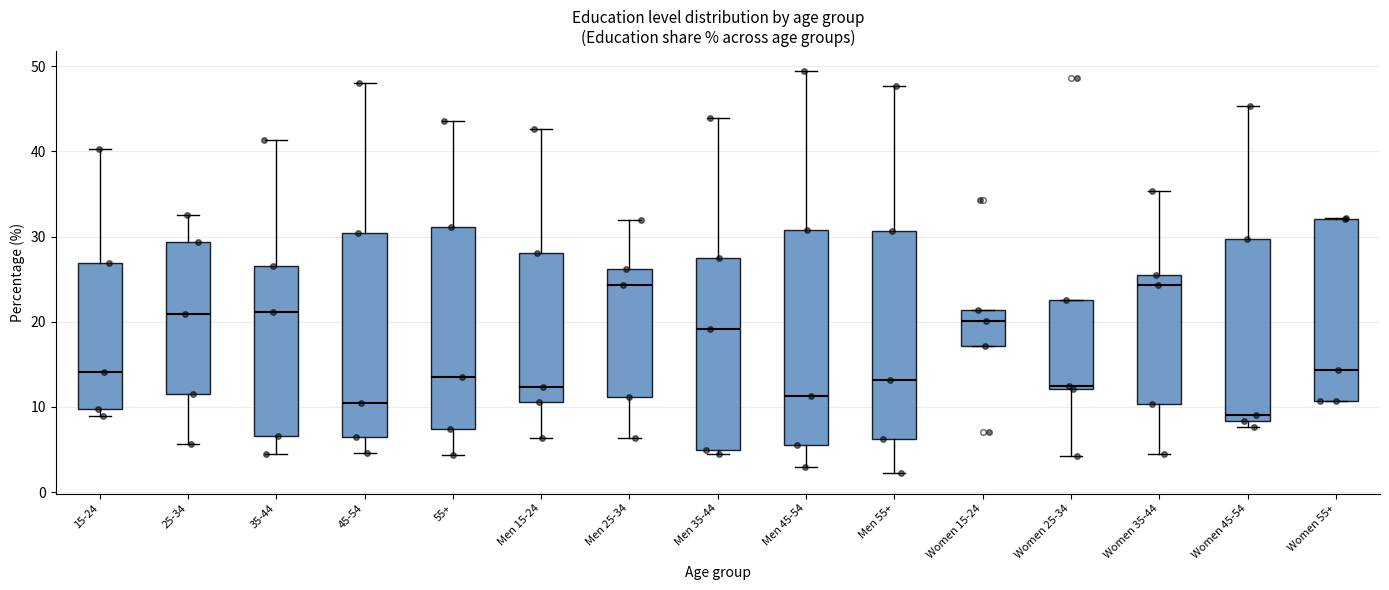

Reading left to right, read every box against the y-axis: the position of its median line, the range the box covers, and the ends of its whiskers. The values are not printed on the chart, so give them approximately, as read against the axis.

15-24: median 14, box 10 to 27, whiskers 9 to 40
25-34: median 21, box 12 to 29, whiskers 6 to 33
35-44: median 21, box 7 to 27, whiskers 5 to 41
45-54: median 11, box 7 to 30, whiskers 5 to 48
55+: median 14, box 7 to 31, whiskers 4 to 44
Men 15-24: median 12, box 11 to 28, whiskers 6 to 43
Men 25-34: median 24, box 11 to 26, whiskers 6 to 32
Men 35-44: median 19, box 5 to 28, whiskers 5 (just below the box's lower edge) to 44
Men 45-54: median 11, box 6 to 31, whiskers 3 to 49
Men 55+: median 13, box 6 to 31, whiskers 2 to 48
Women 15-24: median 20, box 17 to 21, whiskers 17 to 21
Women 25-34: median 13, box 12 to 23, whiskers 4 to 23
Women 35-44: median 24, box 10 to 26, whiskers 5 to 35
Women 45-54: median 9, box 8 to 30, whiskers 8 (just below the box's lower edge) to 45
Women 55+: median 14, box 11 to 32, whiskers 11 to 32